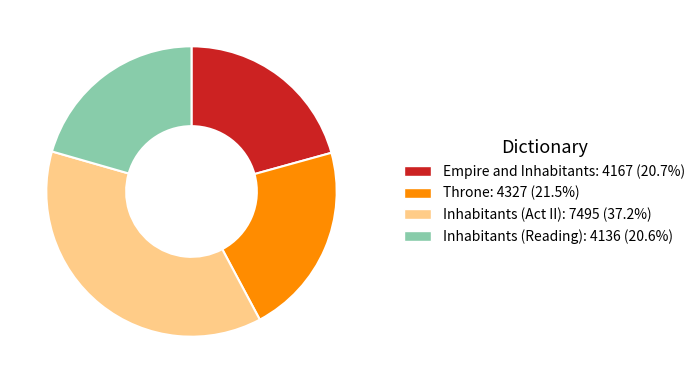

Is there any slice that represents more than half of the pie?

No